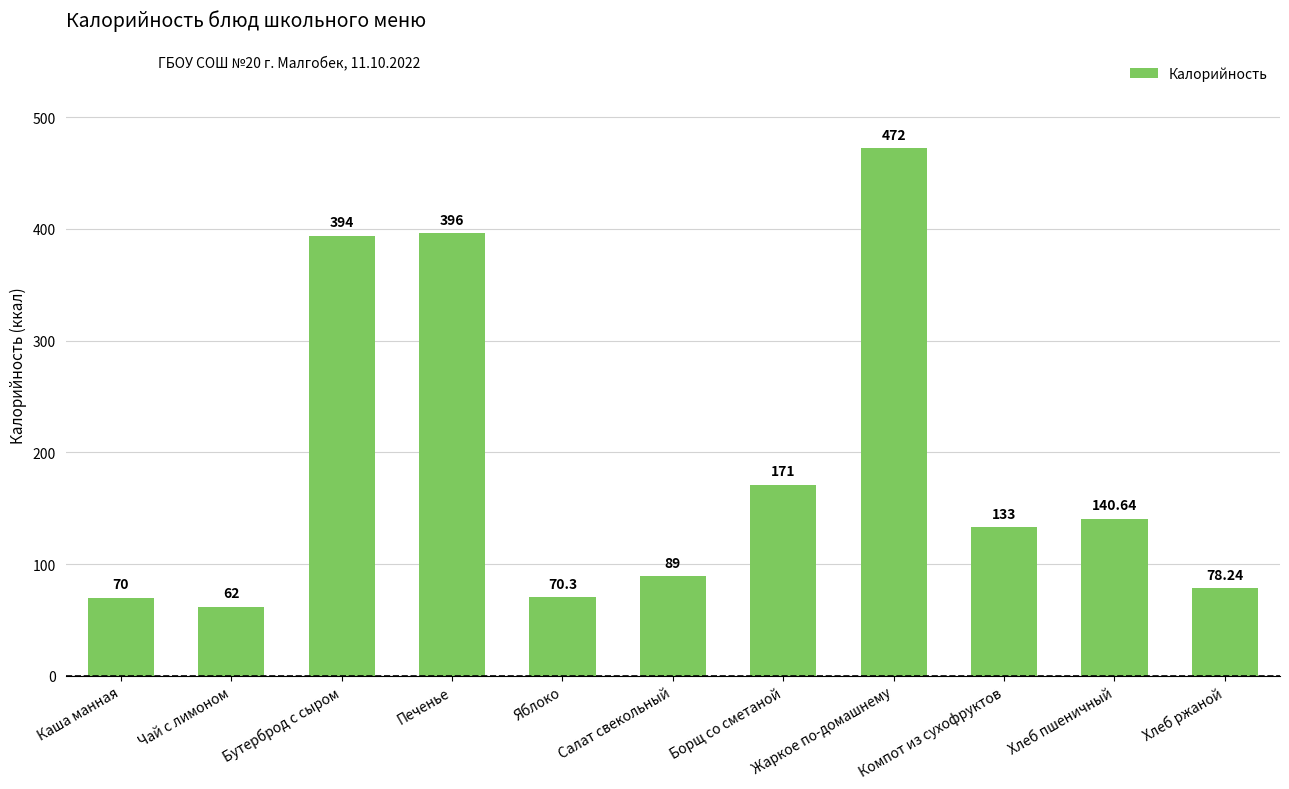

What is the change in value from Яблоко to Хлеб ржаной?

+7.9